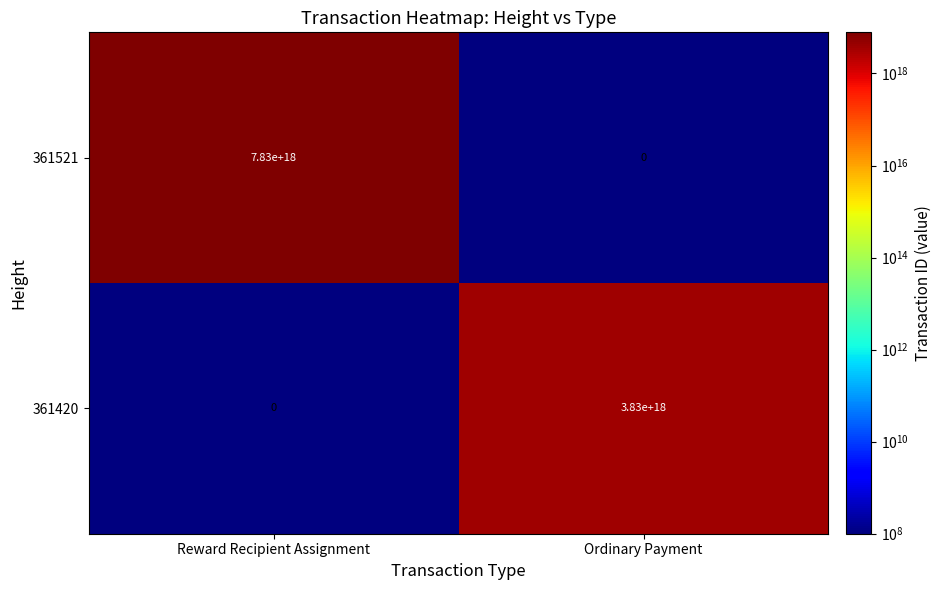

Which series has the widest spread of values?

361521